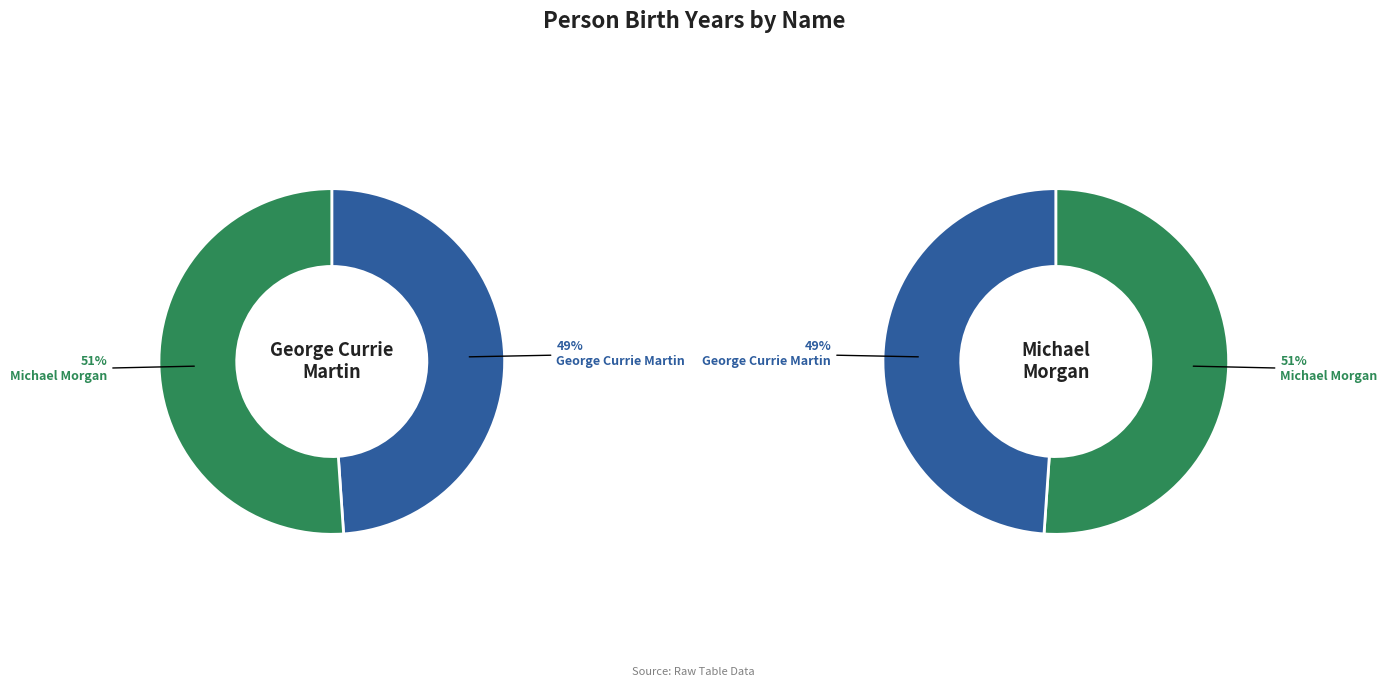

To the nearest percent, what percentage of the pie is George Currie Martin, 1865-1937?

49%